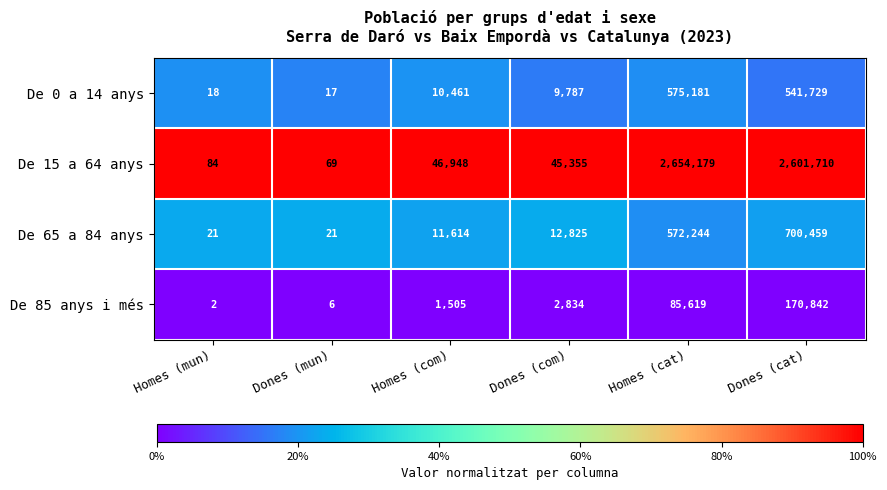

At which category is the sum across all series the highest?

Dones (cat)